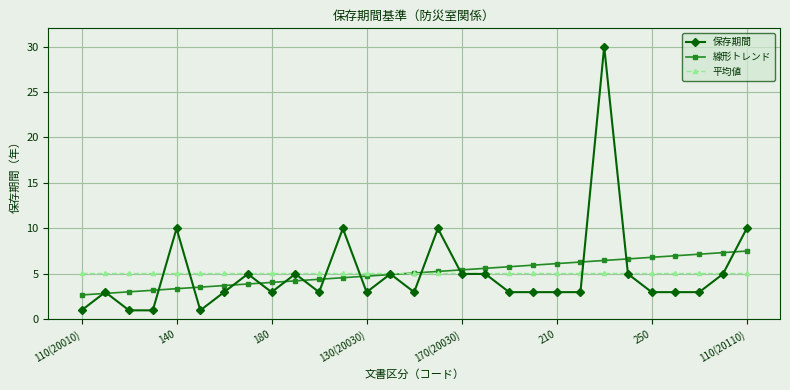

Which series has the largest range (max minus min)?

保存期間